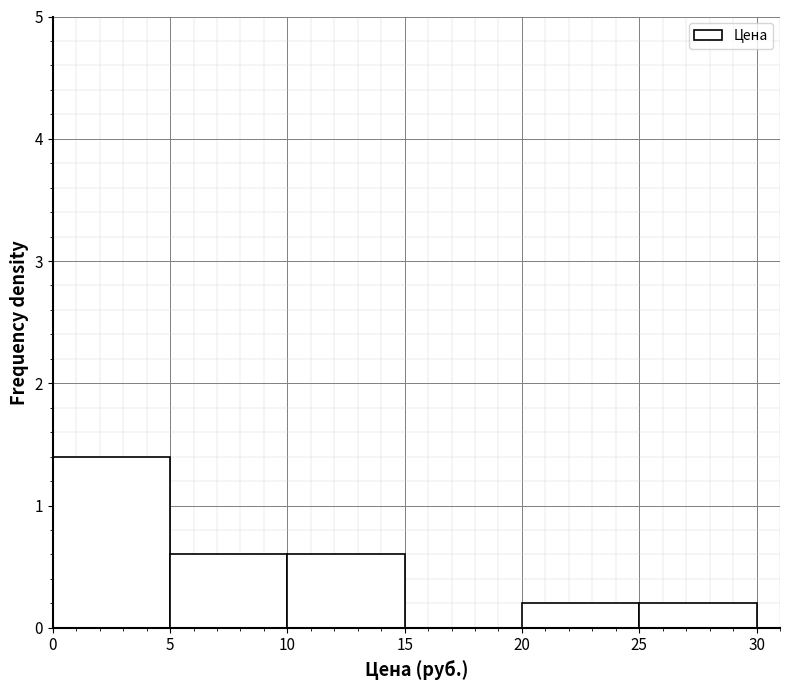

Reading left to right, transcribe this chart: for each bar, give the range it covers on the x-axis and its height. The values are not printed on the chart, so give them approximately, as read against the axis.

0 to 5: 1.4
5 to 10: 0.6
10 to 15: 0.6
15 to 20: 0
20 to 25: 0.2
25 to 30: 0.2